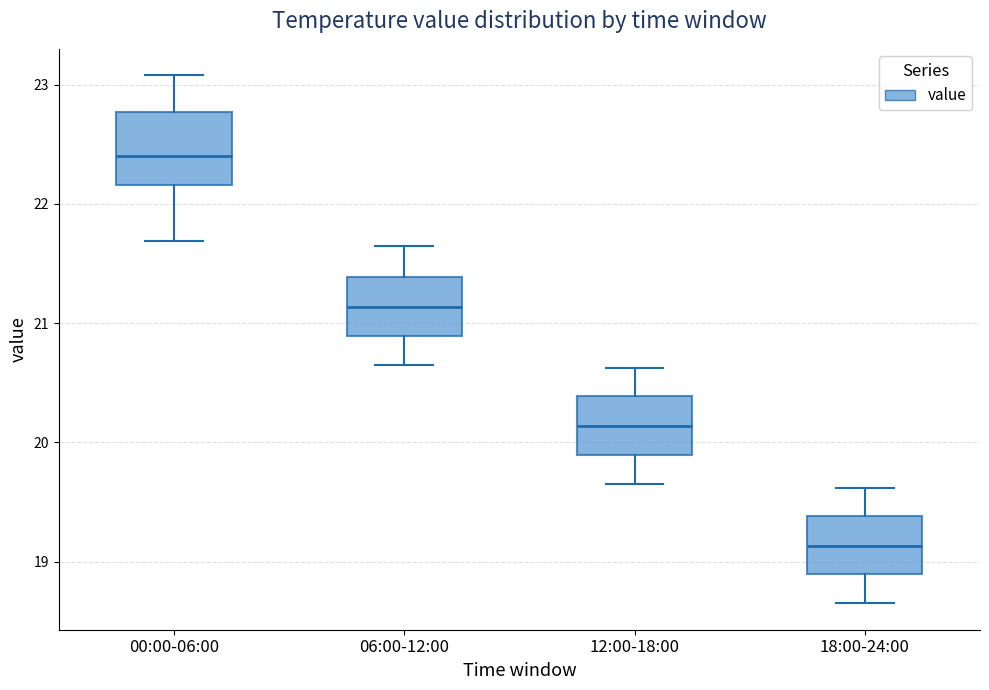

Where does the lower whisker of the box for 00:00-06:00 end on the y-axis? The values are not printed on the chart, so give them approximately, as read against the axis.

21.7